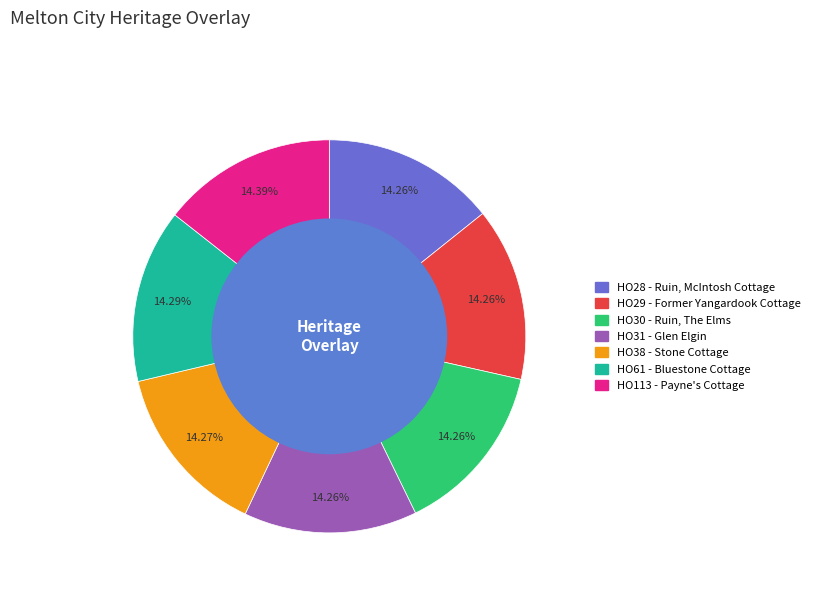

Is there any slice that represents more than half of the pie?

No